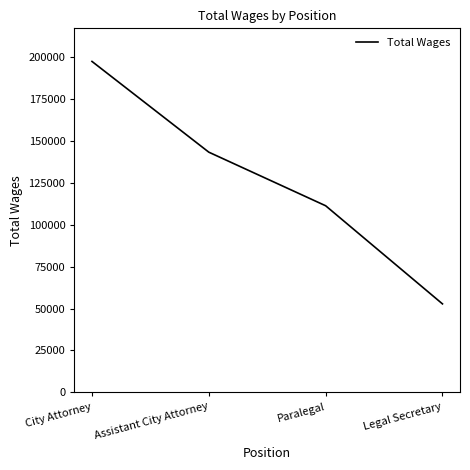

List the labels in order of value, largest first.

City Attorney, Assistant City Attorney, Paralegal, Legal Secretary